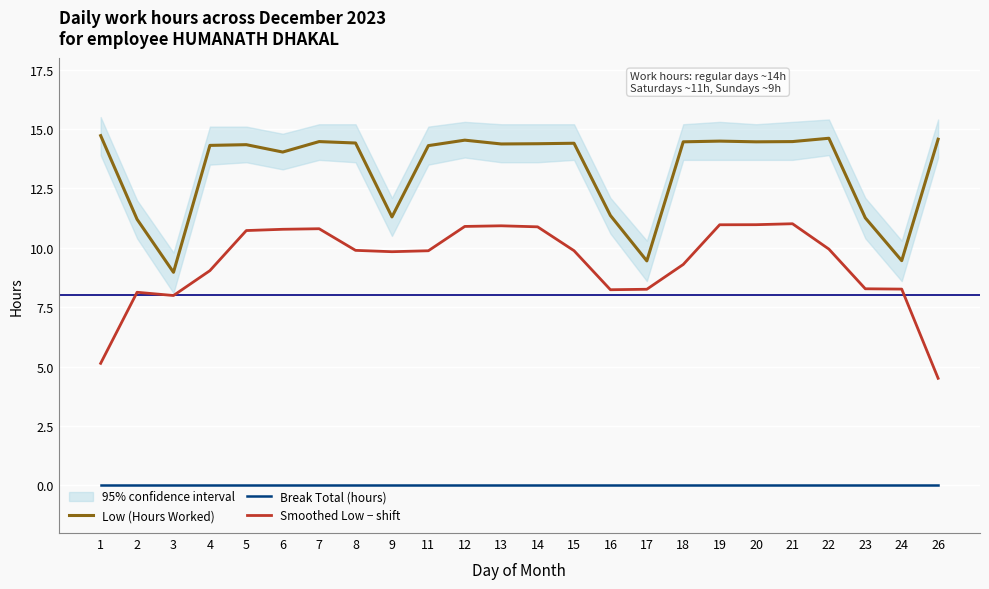

Reading left to right, extract all data points from this chart.

Low (Hours Worked): 14.7	11.2	9.0	14.3	14.3	14.0	14.5	14.4	11.3	14.3	14.5	14.4	14.4	14.4	11.4	9.4	14.5	14.5	14.5	14.5	14.6	11.3	9.5	14.6
Break Total (hours): 0.0	0.0	0.0	0.0	0.0	0.0	0.0	0.0	0.0	0.0	0.0	0.0	0.0	0.0	0.0	0.0	0.0	0.0	0.0	0.0	0.0	0.0	0.0	0.0
Smoothed Low − shift: 5.1	8.1	8.0	9.0	10.7	10.8	10.8	9.9	9.8	9.9	10.9	10.9	10.9	9.9	8.2	8.3	9.3	11.0	11.0	11.0	9.9	8.3	8.3	4.5